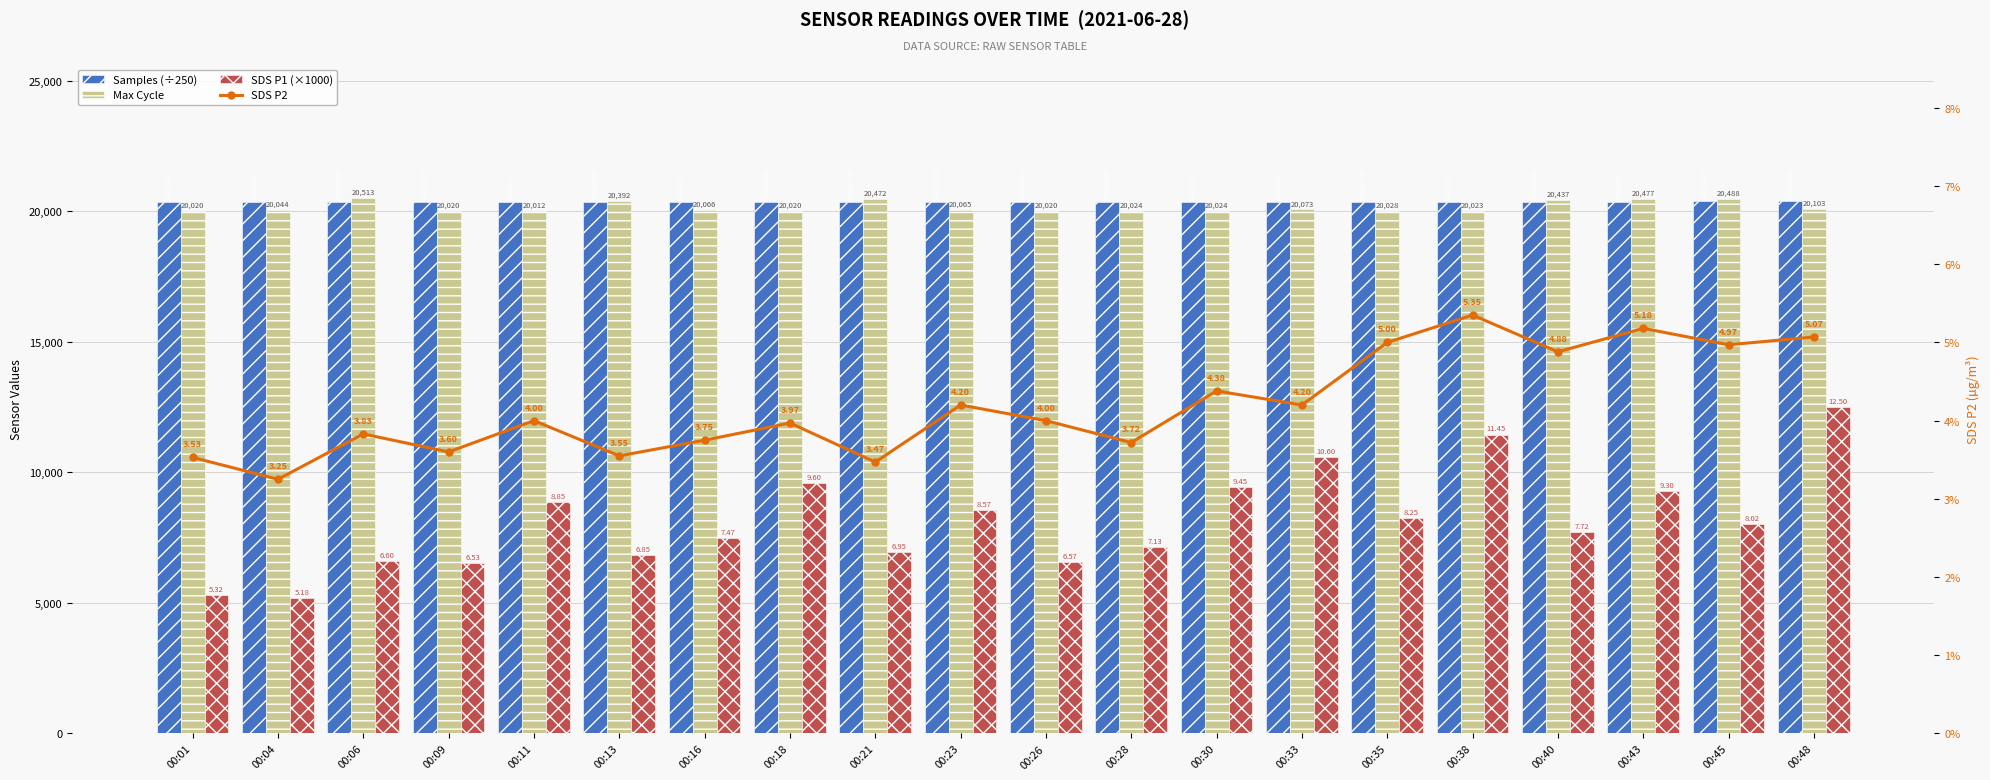

Is it true that Max Cycle equals 20488.0 at 00:45?

True